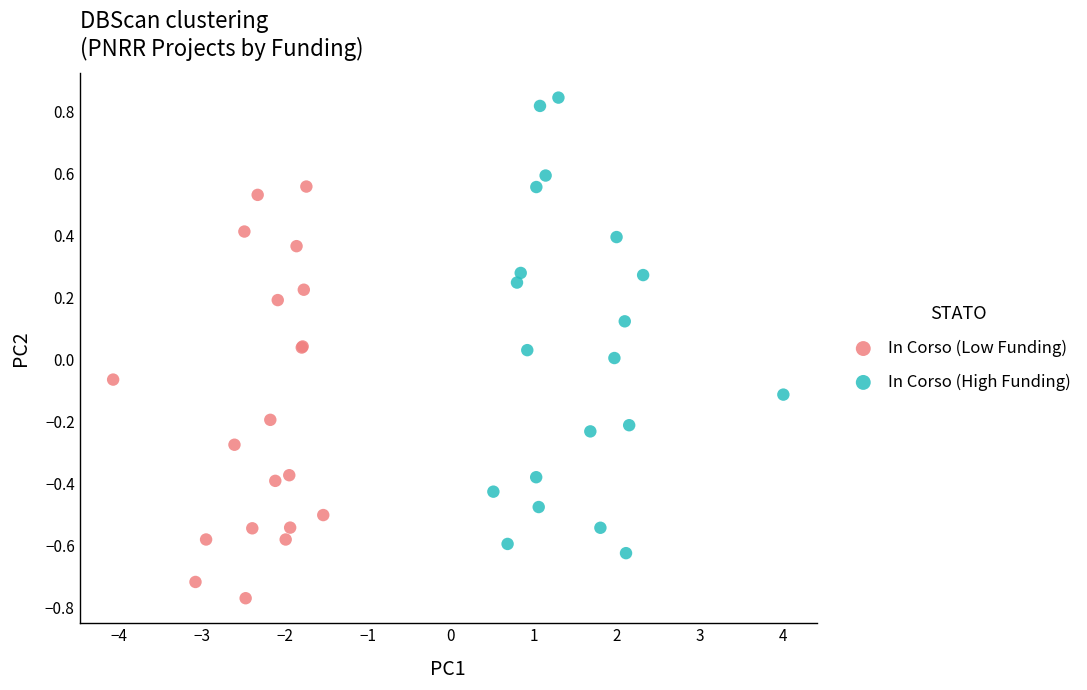

Which series contains the highest Y value?

In Corso (High Funding)